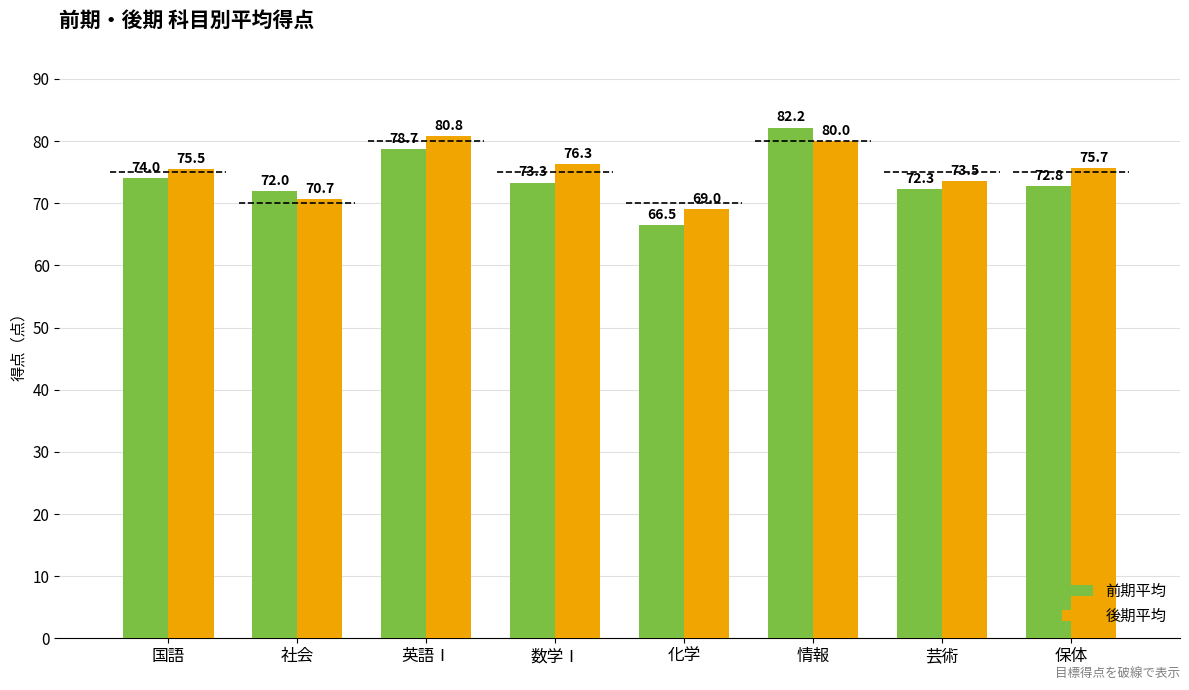

Reading right to left, list all the values displayed in this chart.

前期平均: 保体=72.8	芸術=72.3	情報=82.2	化学=66.5	数学Ⅰ=73.3	英語Ⅰ=78.7	社会=72.0	国語=74.0
後期平均: 保体=75.7	芸術=73.5	情報=80.0	化学=69.0	数学Ⅰ=76.3	英語Ⅰ=80.8	社会=70.7	国語=75.5